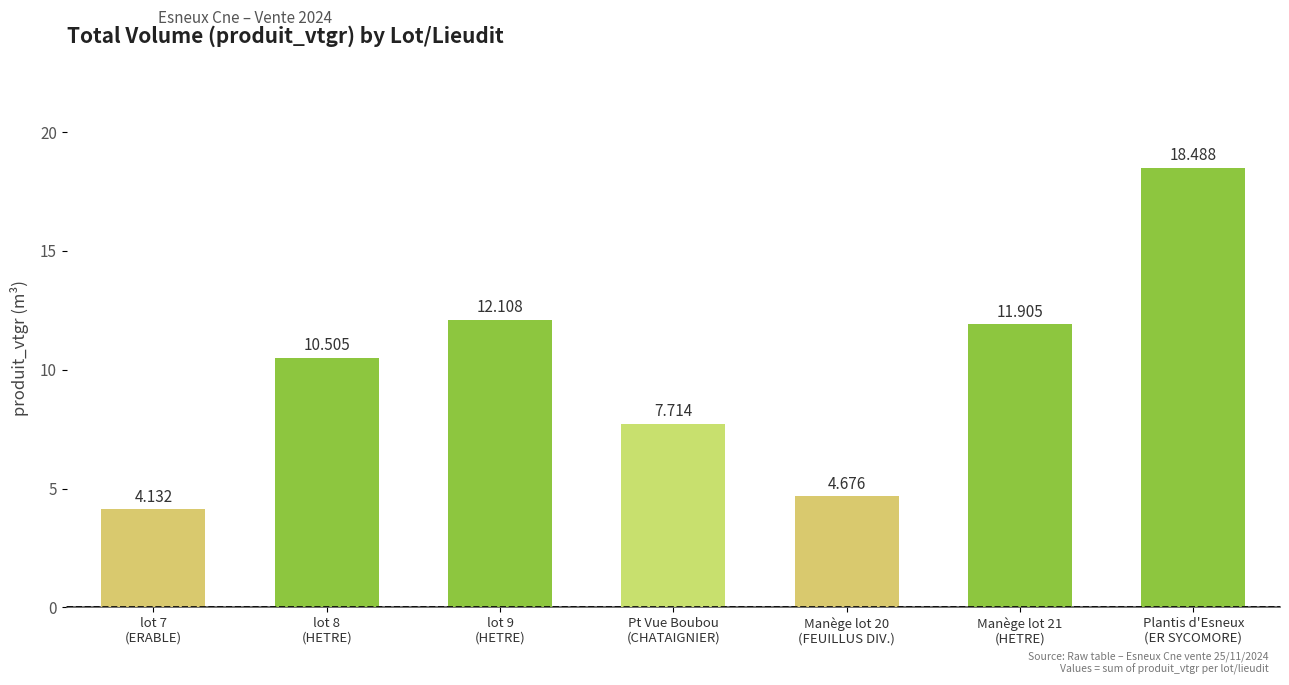

What is the difference between the values at lot 9
(HETRE) and Manège lot 20
(FEUILLUS DIV.)?

7.4